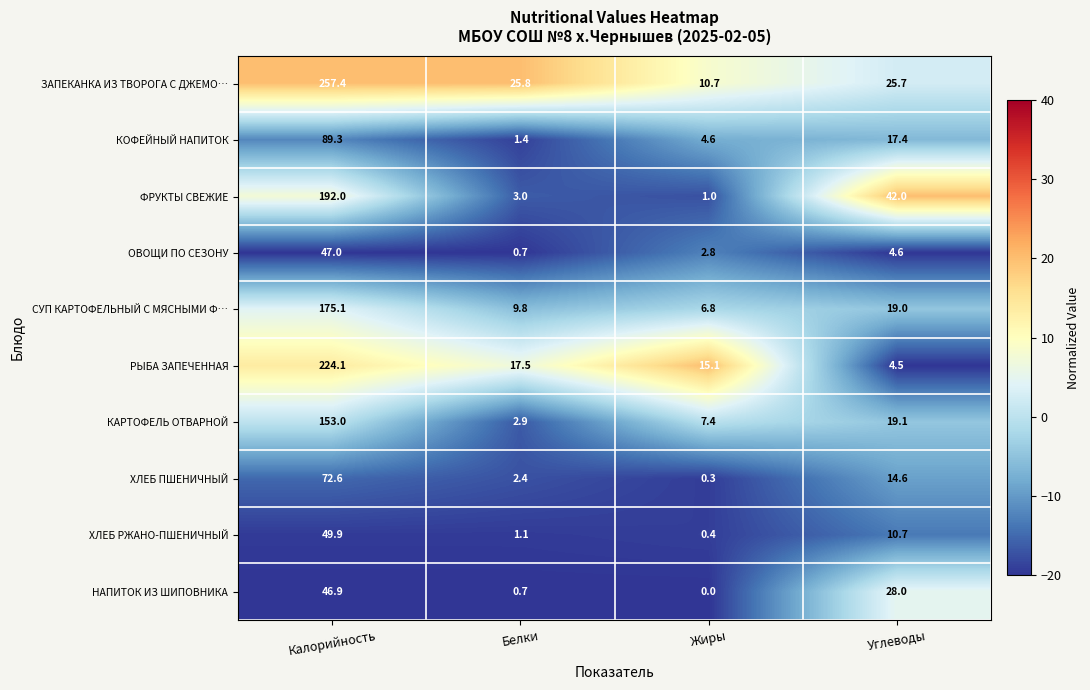

The КОФЕЙНЫЙ НАПИТОК series shows 4.6 at Жиры. True or false?

True